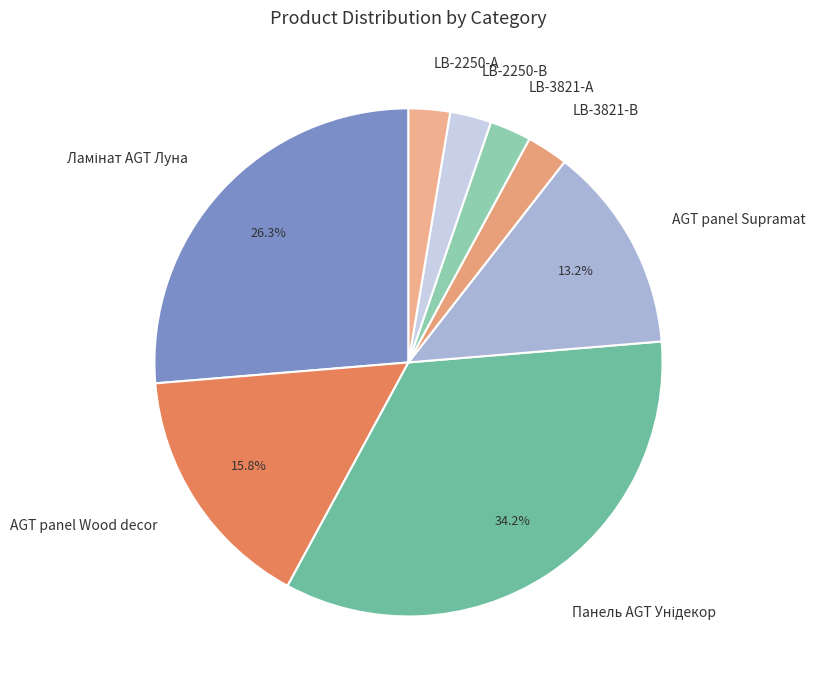

How much of the chart is everything except AGT panel Supramat?

86.8%